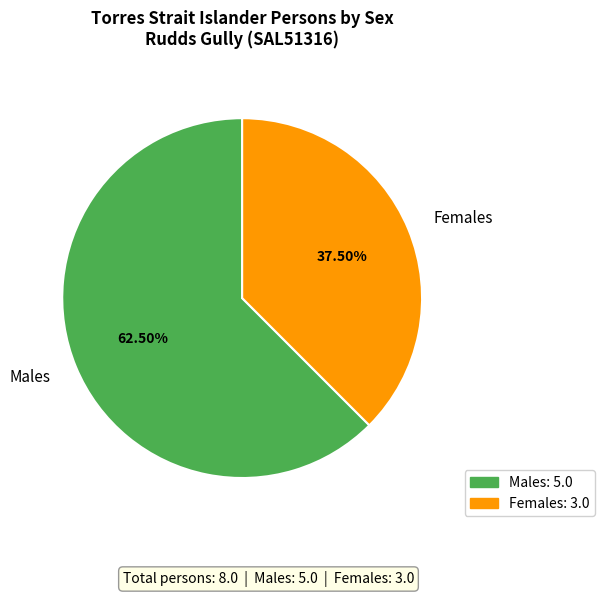

Is Males the majority of the pie?

Yes